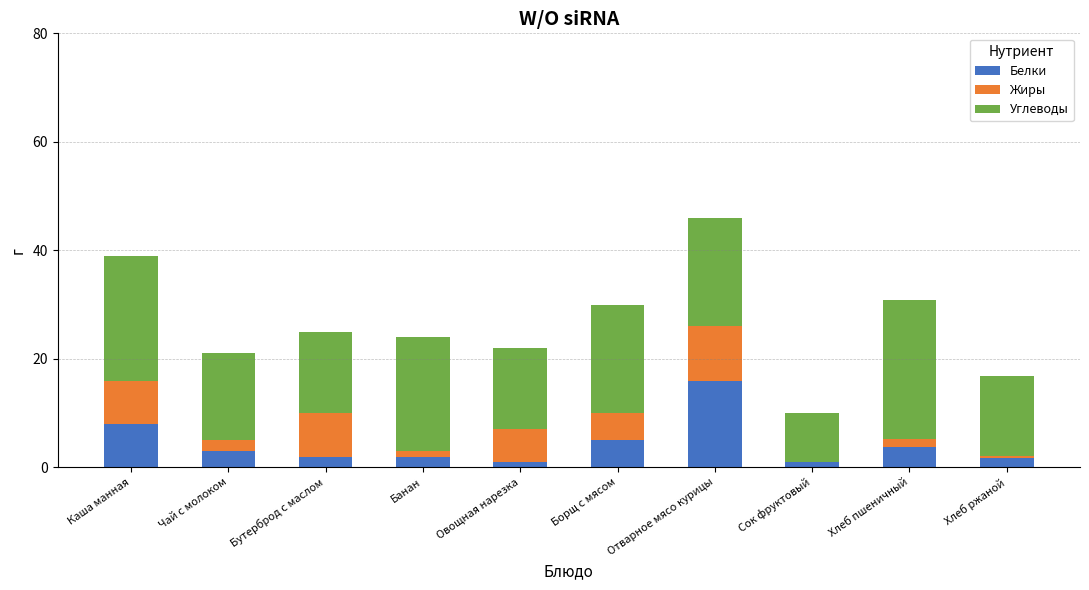

Where is Белки nearest to the value 8?

Каша манная